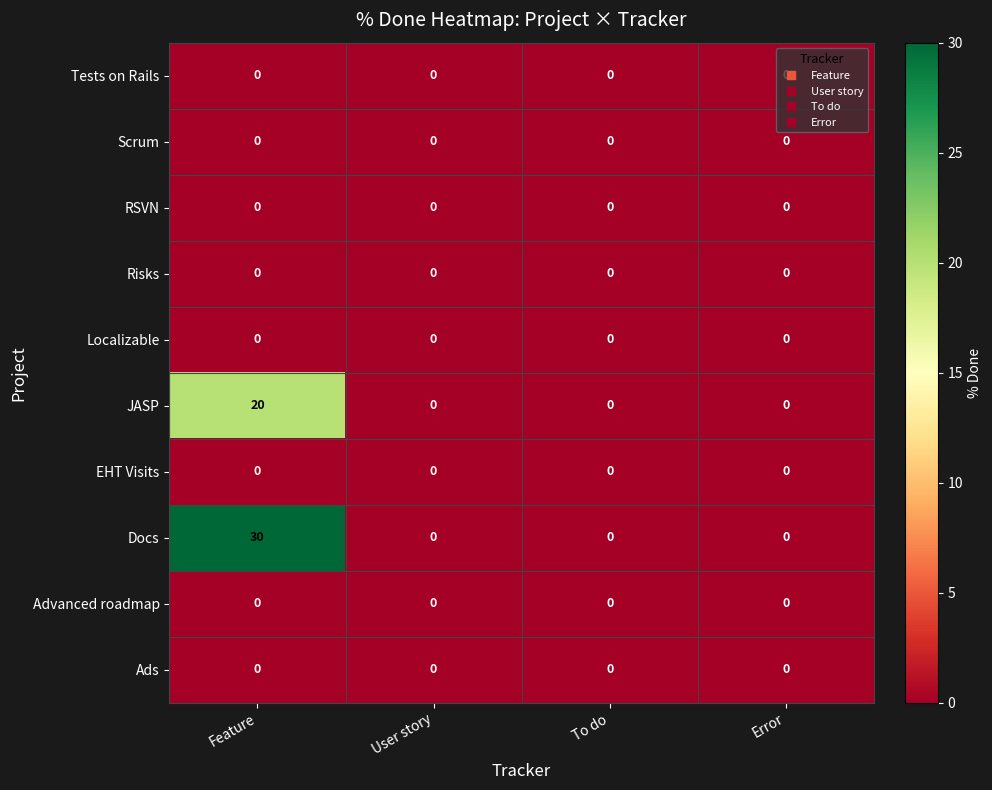

At which category does the chart reach its peak across all series?

Feature